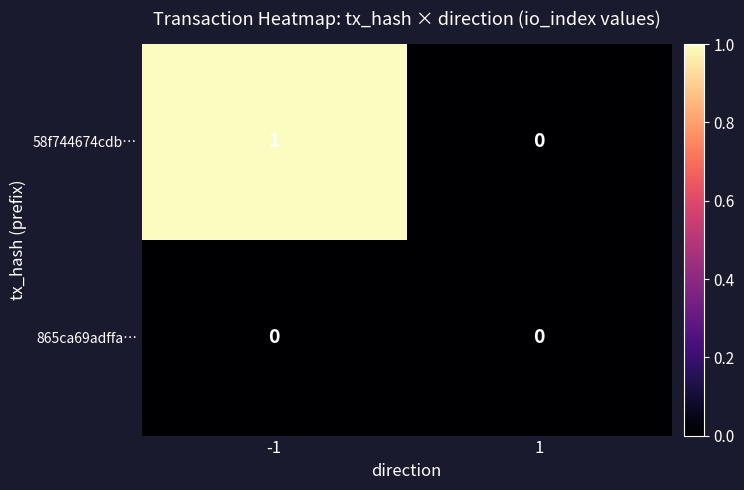

At which category is the sum across all series the highest?

-1